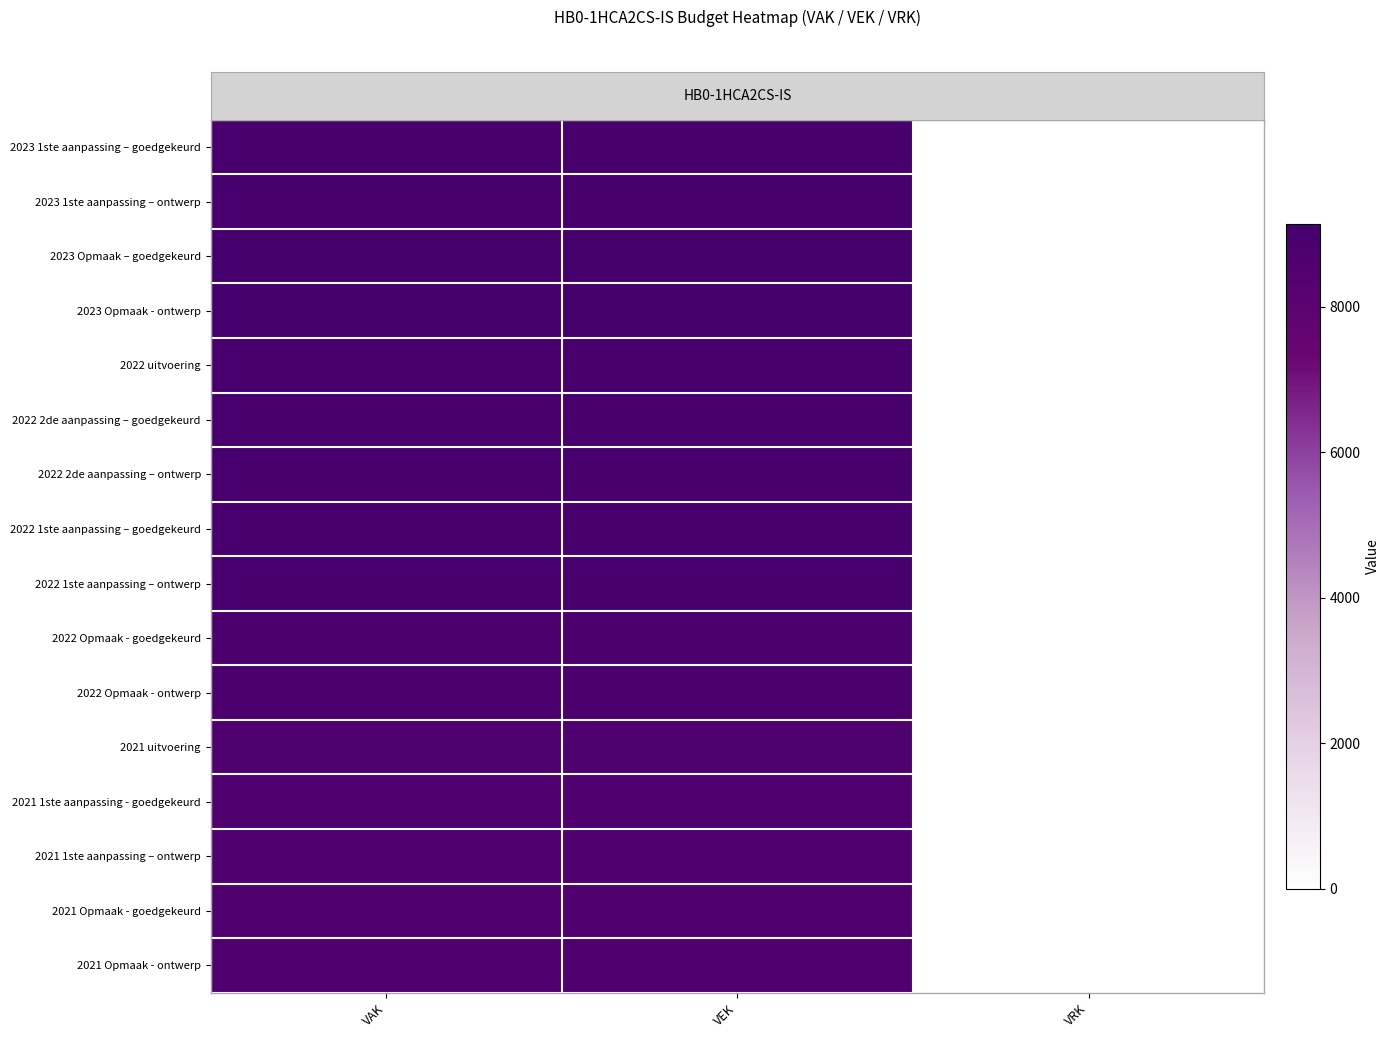

Count the number of data series in this chart.

16